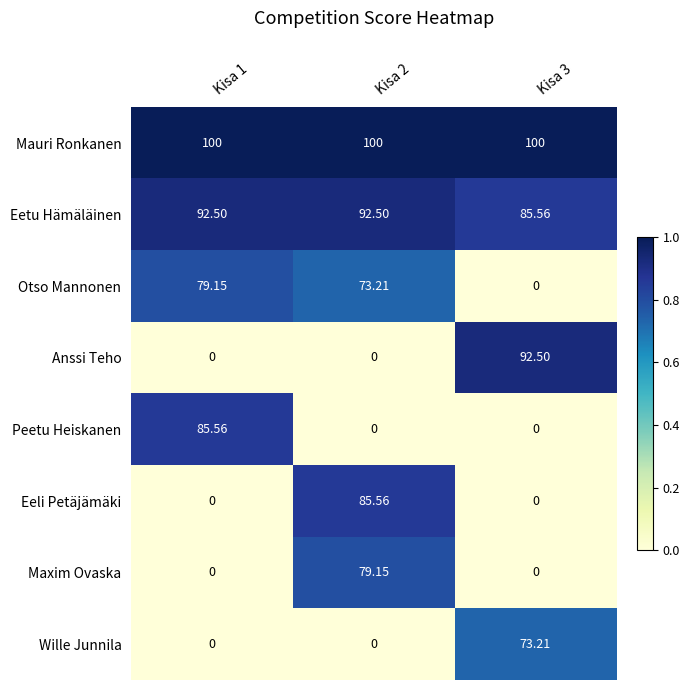

At which category is the sum across all series the highest?

Kisa 2